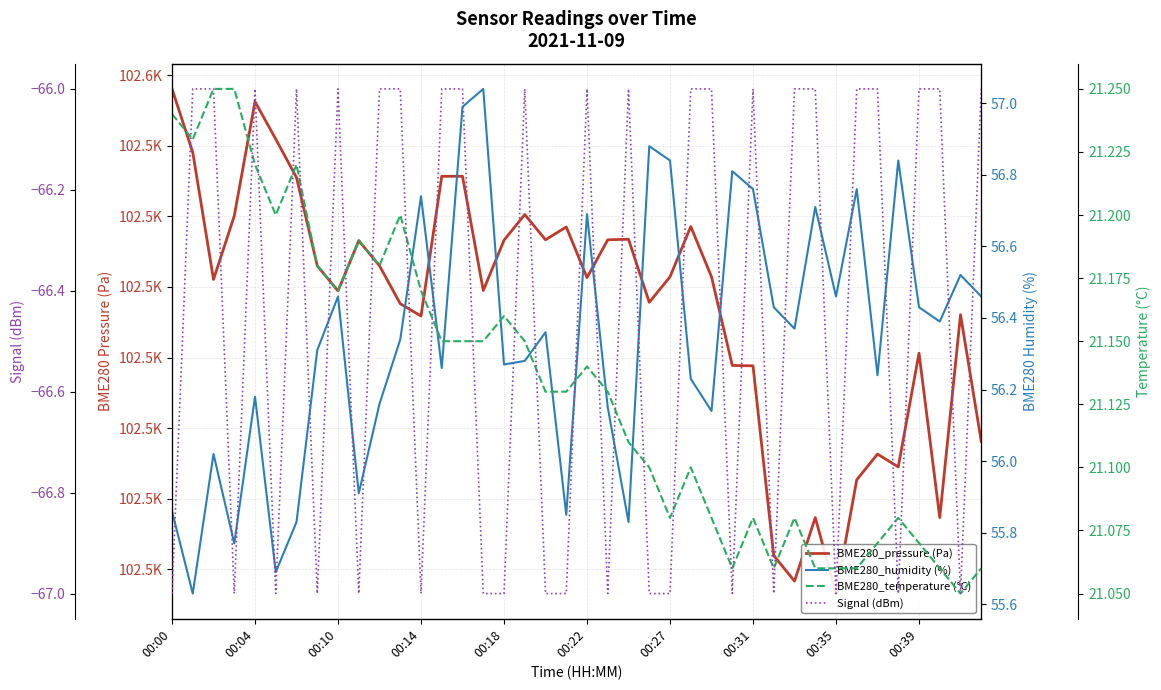

What is the average value of the BME280_temperature (°C) series?

21.1